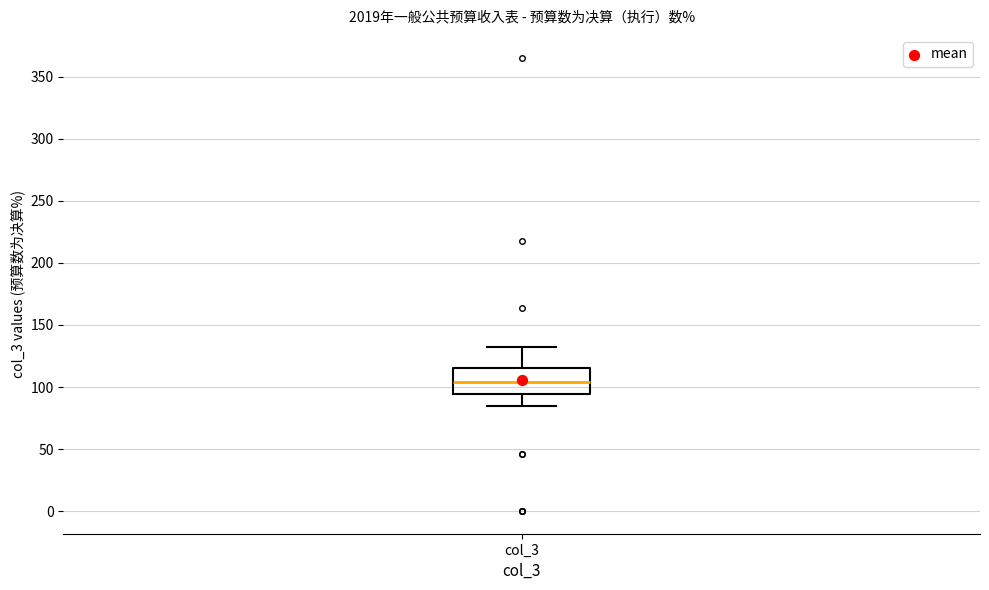

Where does the upper whisker of the box for col_3 end on the y-axis? The values are not printed on the chart, so give them approximately, as read against the axis.

130